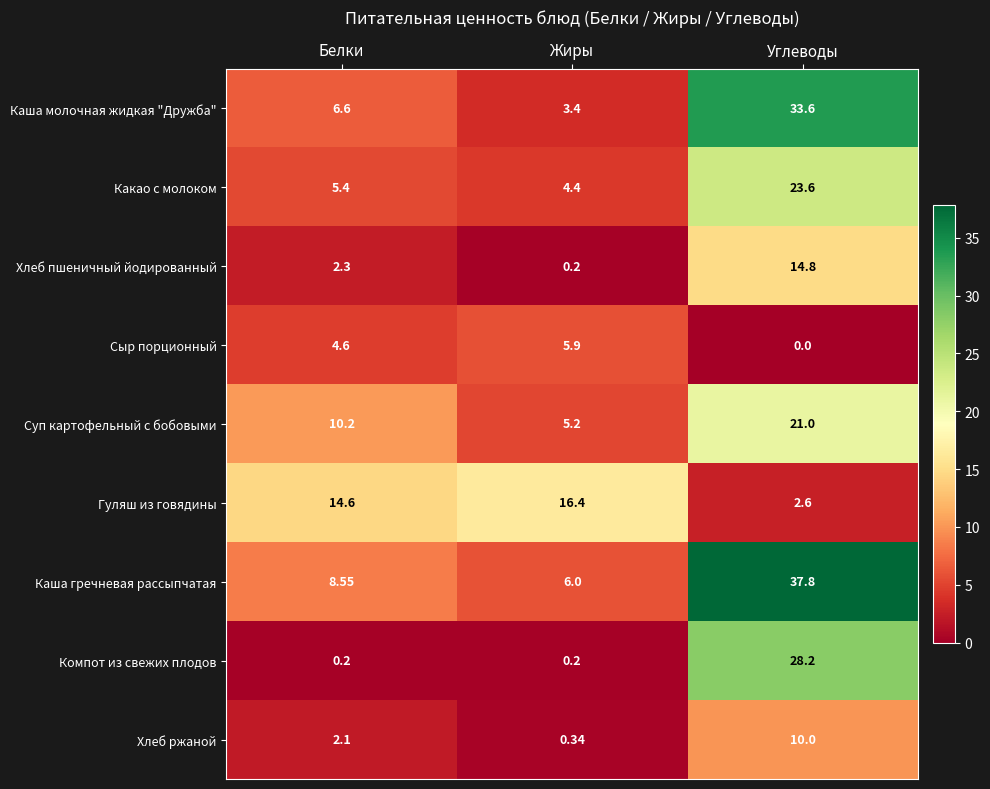

Where does the Каша гречневая рассыпчатая series first go above 8?

Белки